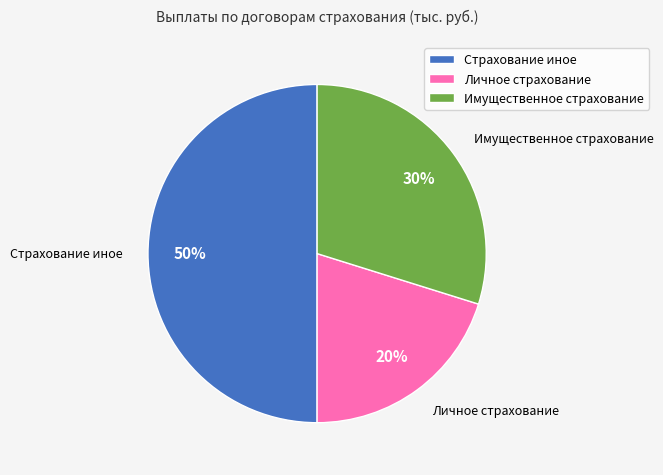

Combined, do Личное страхование and Страхование иное account for over 50%?

Yes